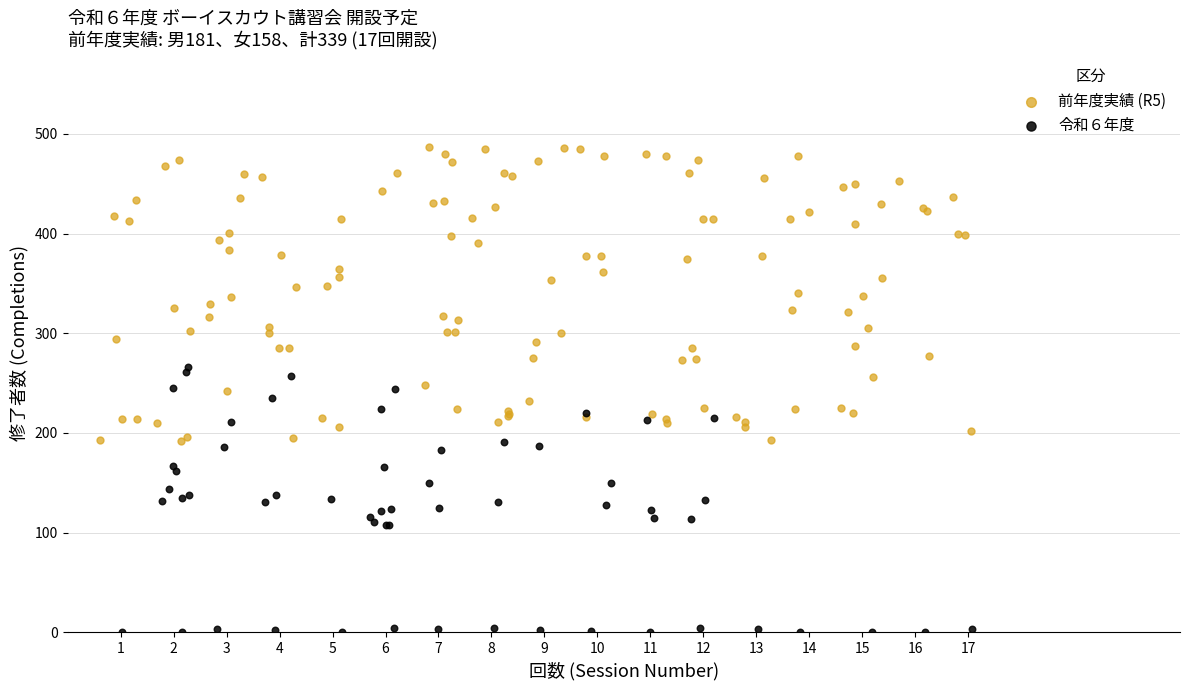

Which series has the widest spread of Y values?

前年度実績 (R5)